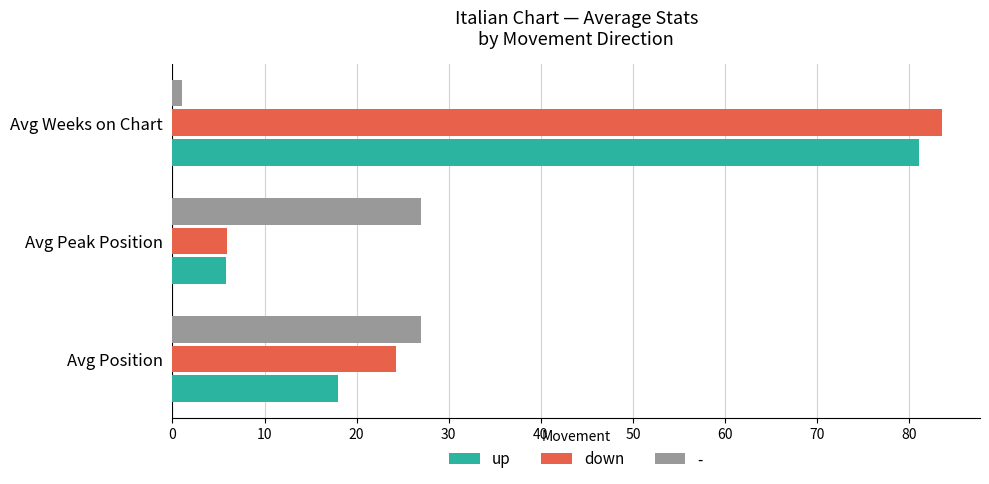

What is the difference between the maximum and second lowest values in the down series?

59.2